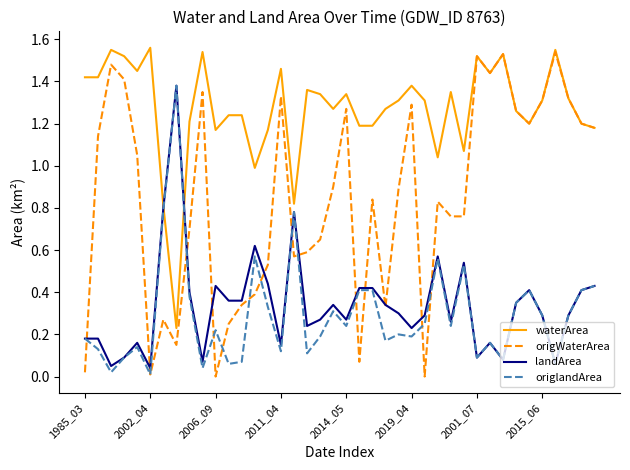

Which series has the widest spread of values?

origWaterArea